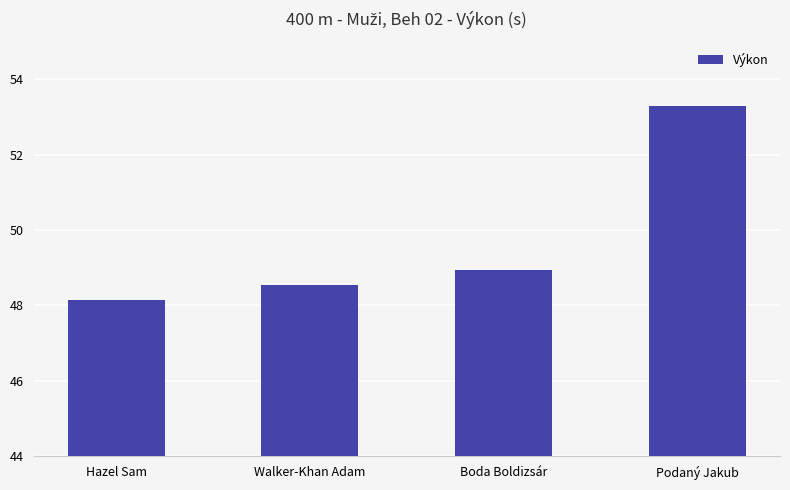

Reading left to right, transcribe all the data shown in this chart.

48.1	48.5	49.0	53.3